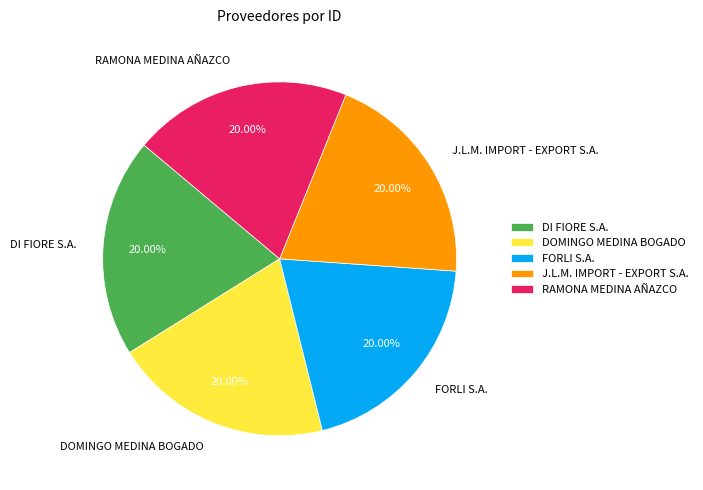

What percentage is NOT represented by DOMINGO MEDINA BOGADO?

80.0%